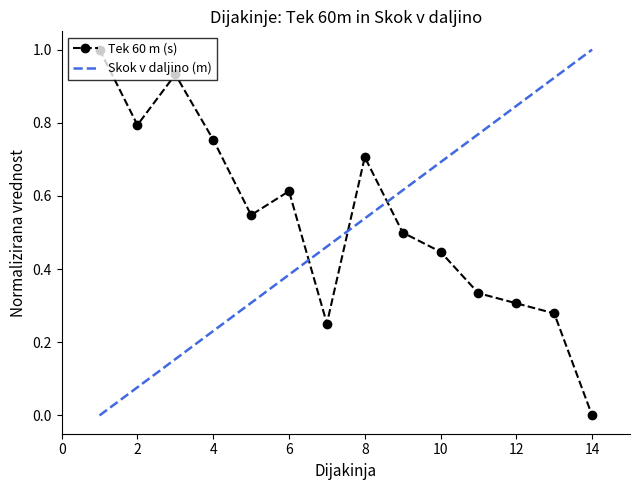

True or false: the data shows 0.3 at 7.

True